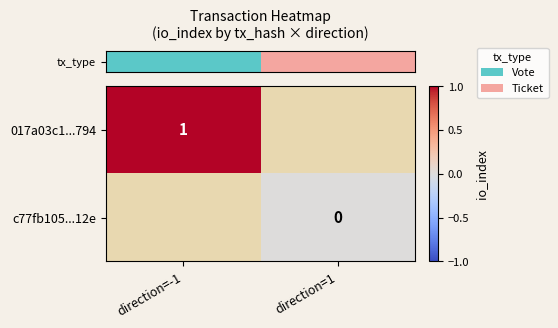

Read the row_0 value at direction=-1.

1.0